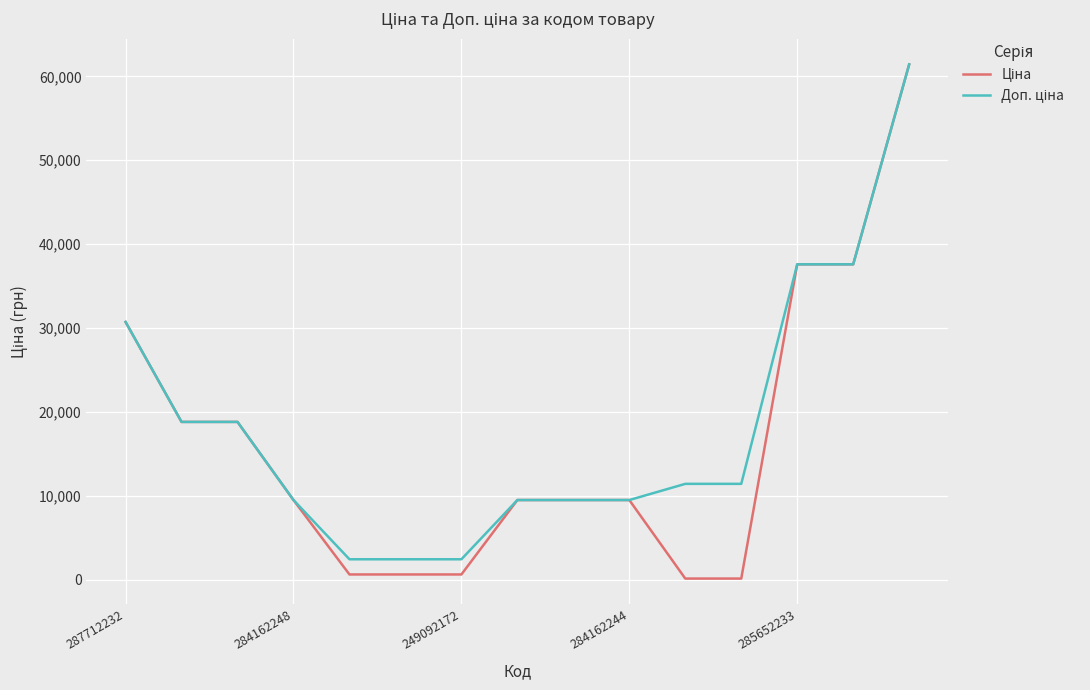

What is the maximum value shown in the chart?

61434.3